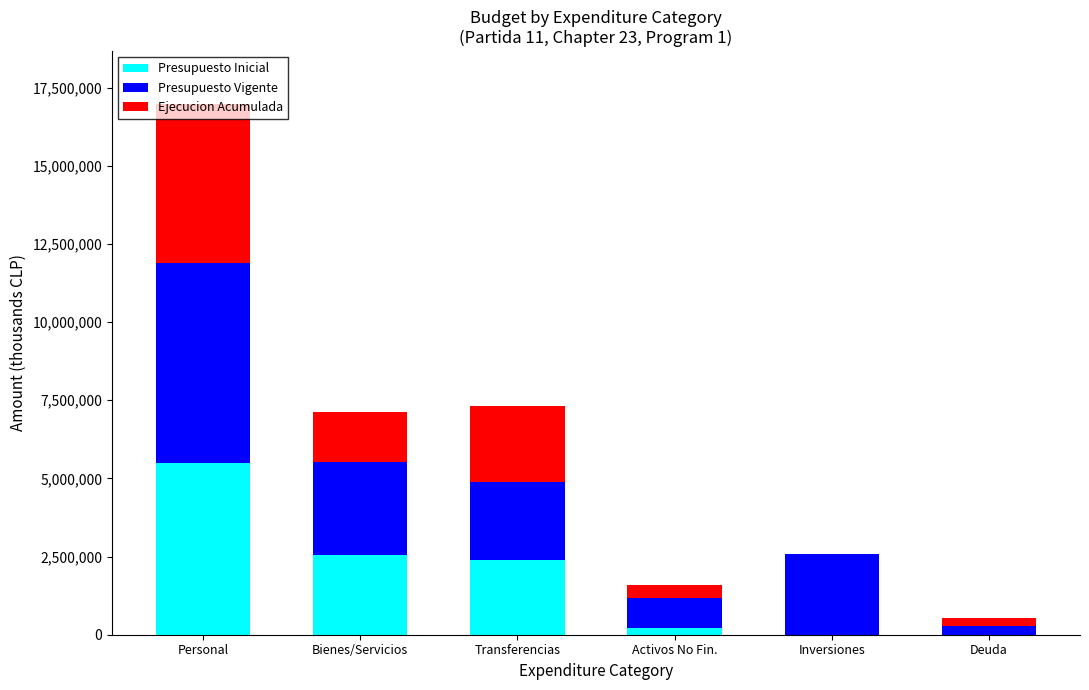

What is the highest value of the Presupuesto Inicial series?

5488872